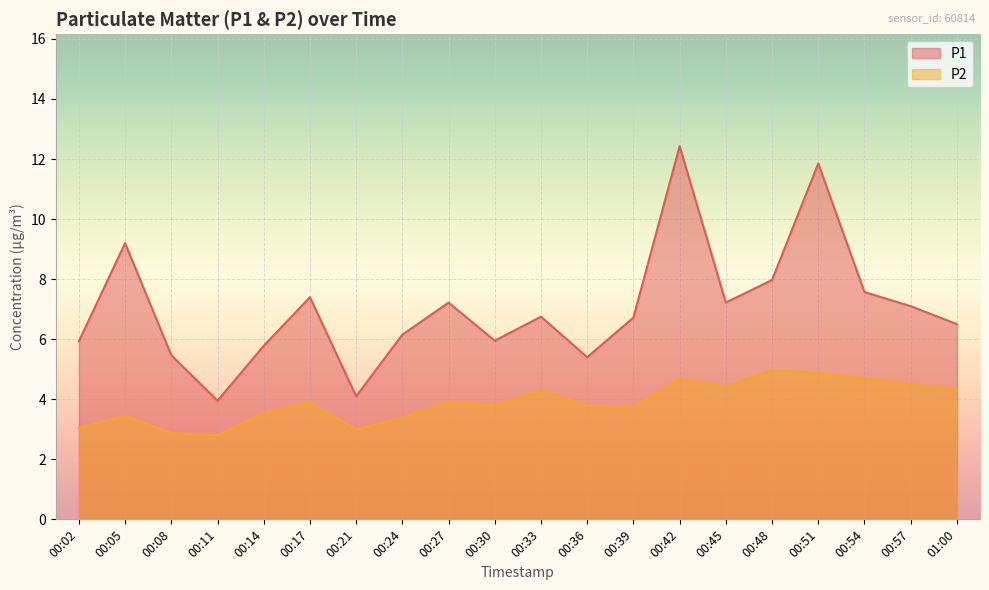

What are all the series names shown in the legend?

P1, P2